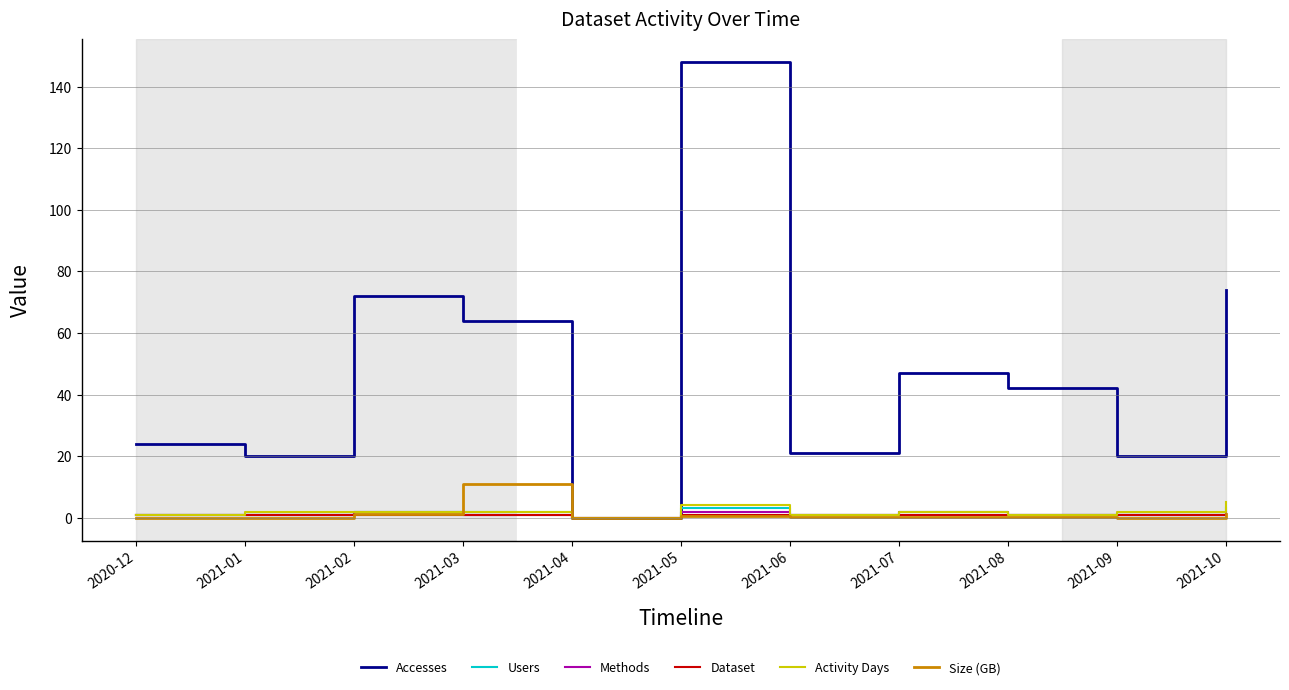

Which series has the largest total across all categories?

Accesses